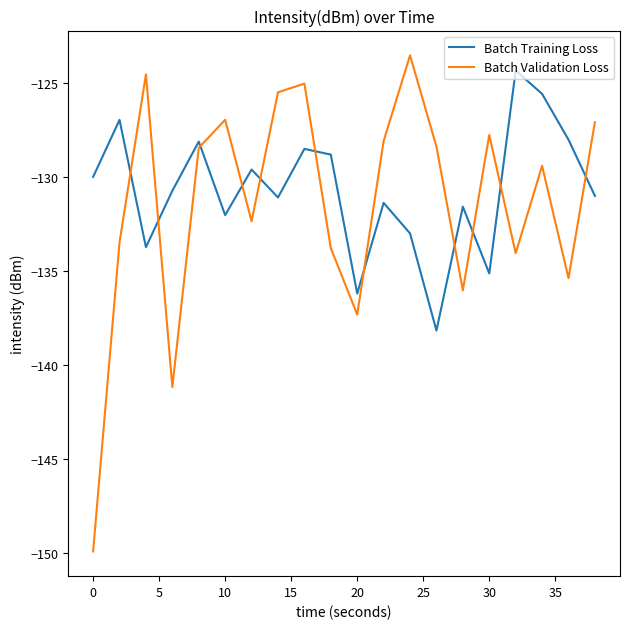

What is the maximum value for Batch Training Loss?

-124.3